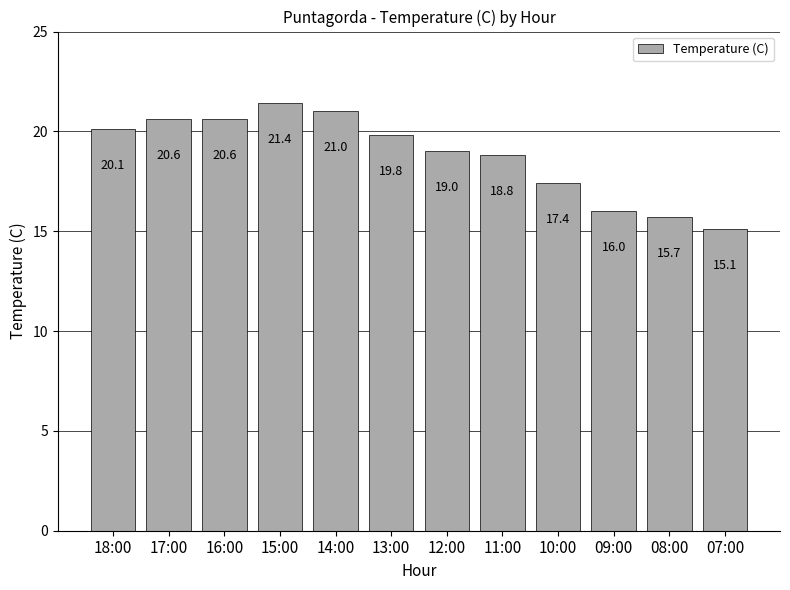

Are the bars horizontal?

No